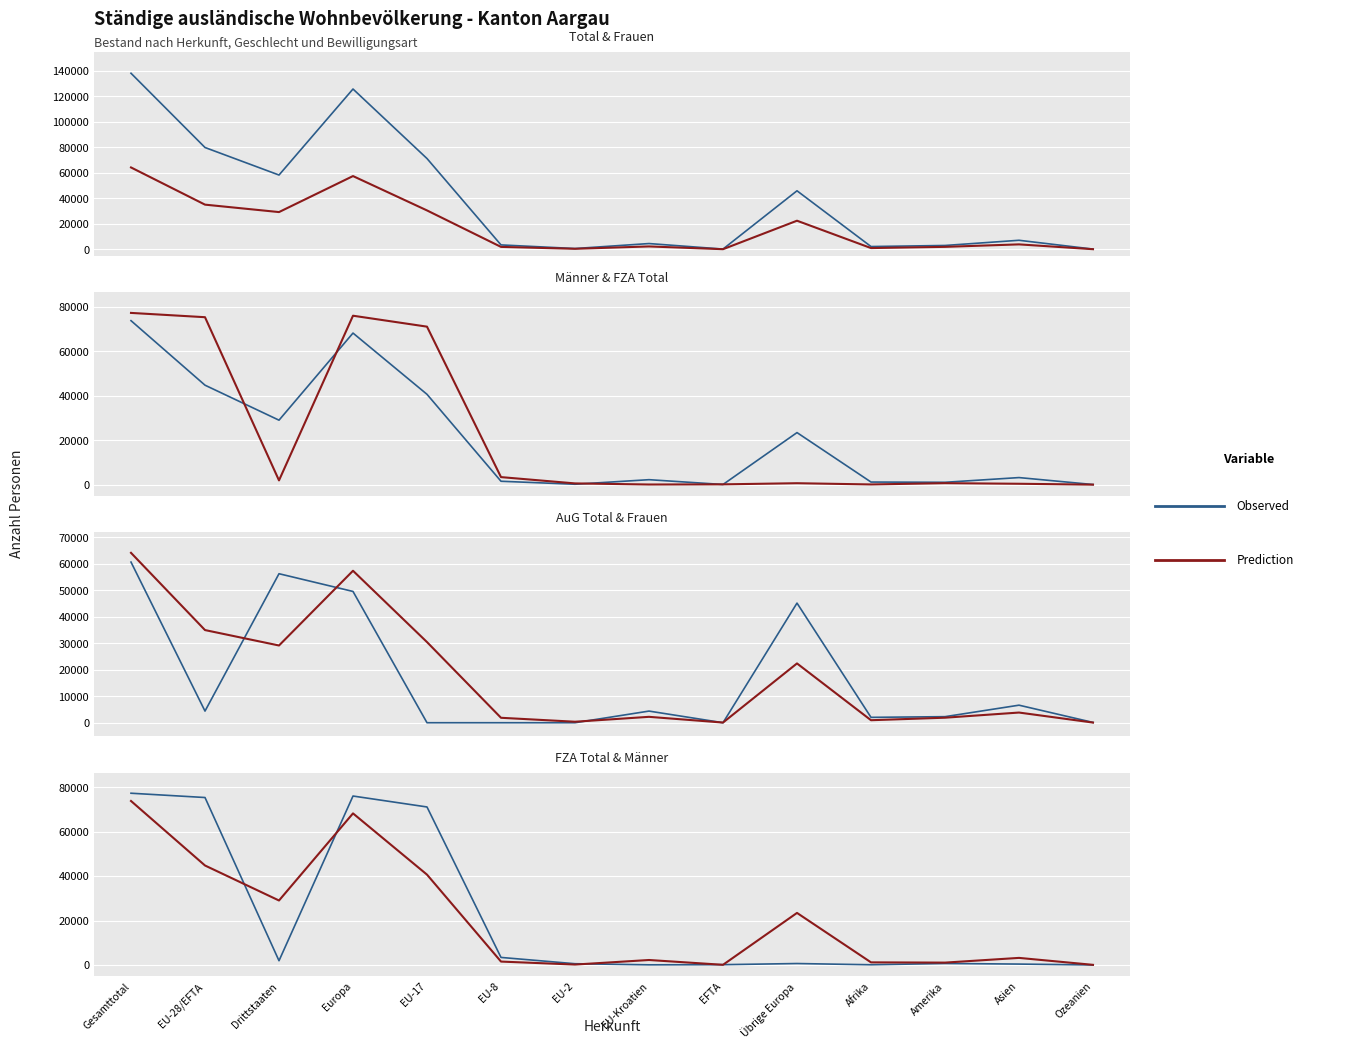

How many distinct data groups are displayed?

2